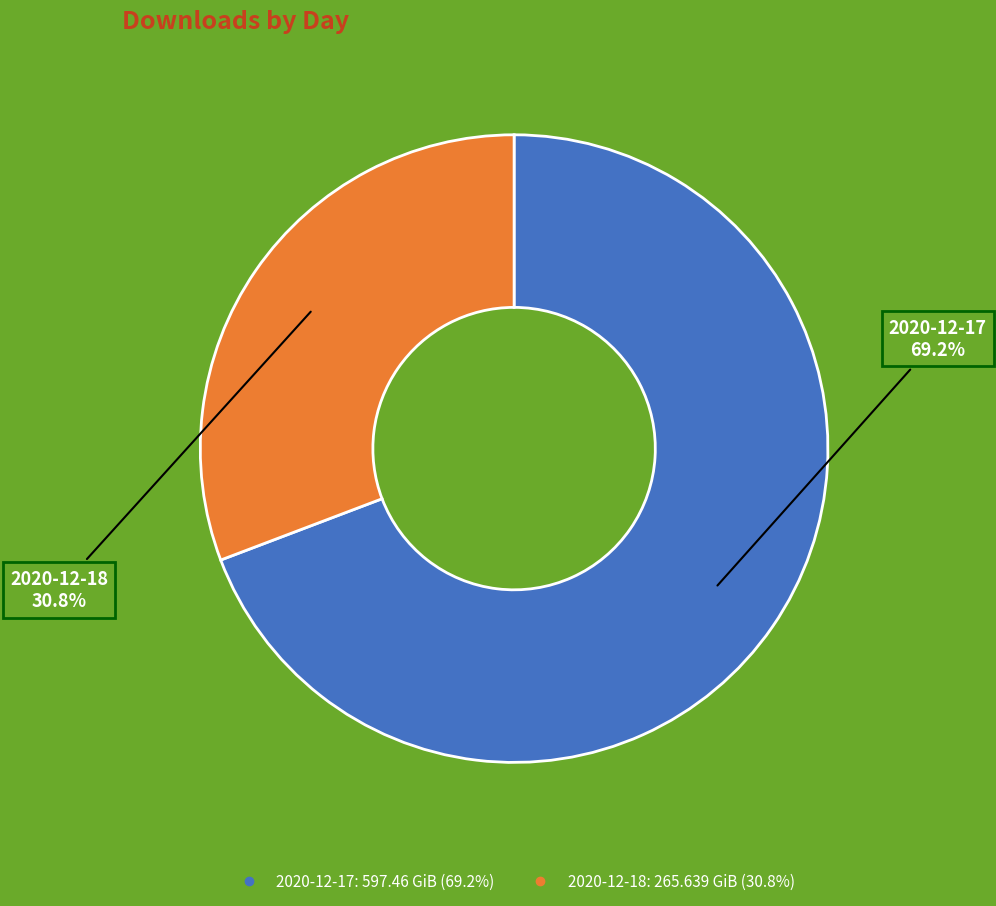

Approximately how many times larger is the value at 2020-12-17 compared to 2020-12-18?

2.2